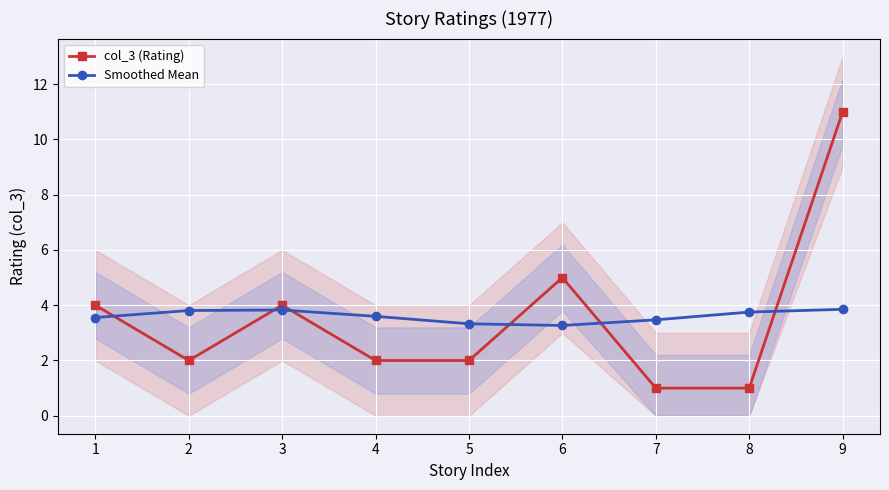

True or false: col_3 (Rating) has more than 2 interior local peaks.

False